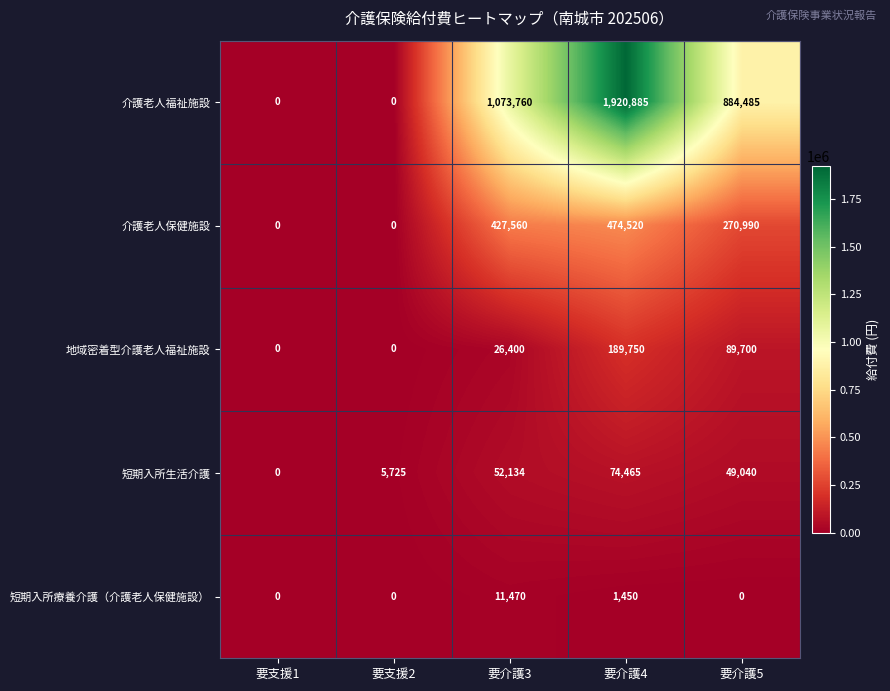

The 介護老人福祉施設 series shows 513639 at 要介護3. True or false?

False